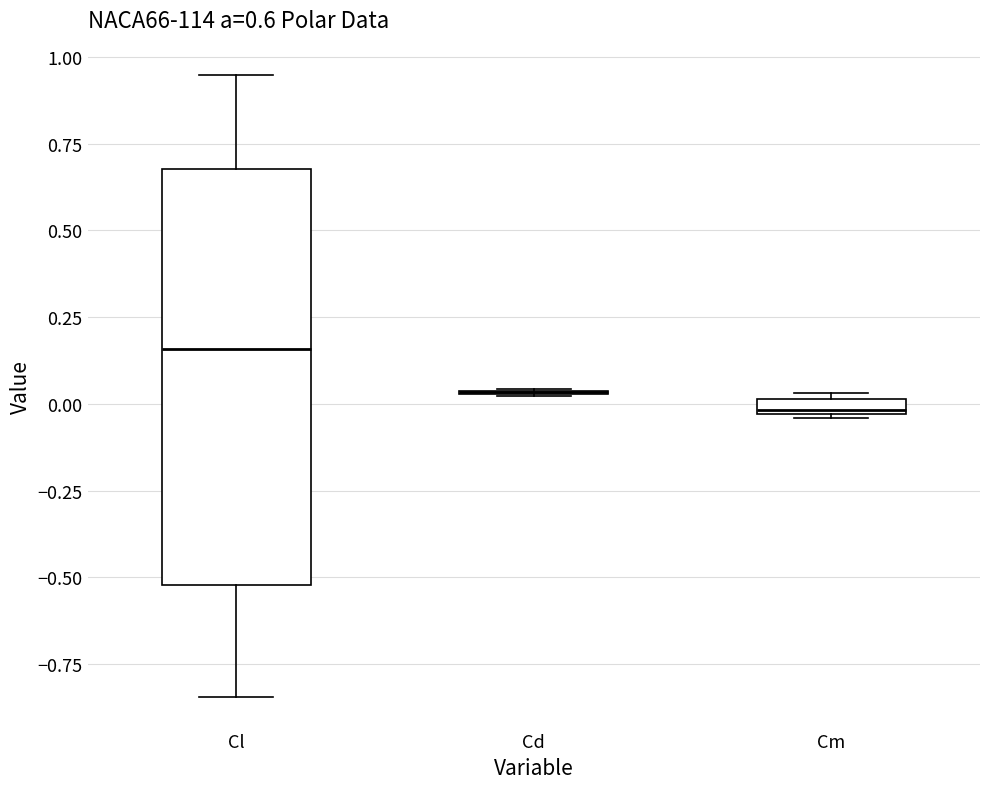

Which box is the tallest, from its lower edge to its upper edge?

Cl